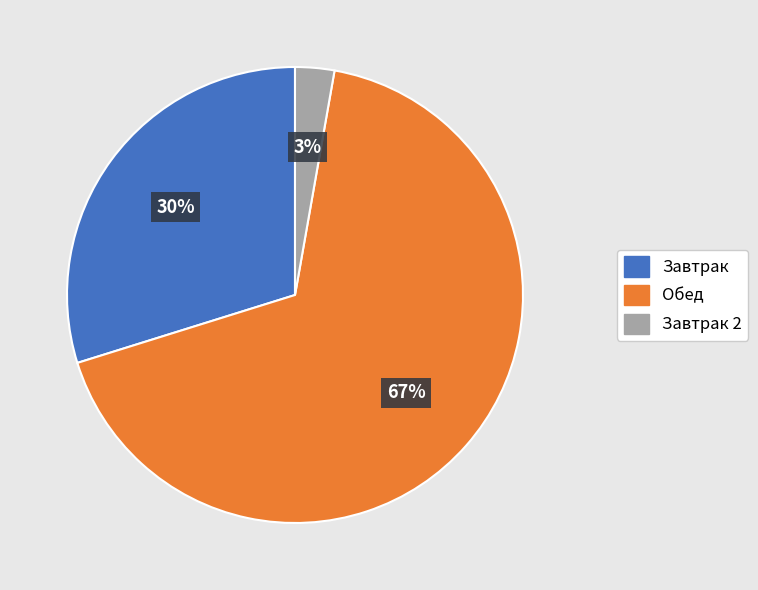

To the nearest percent, what portion does Завтрак represent?

30%